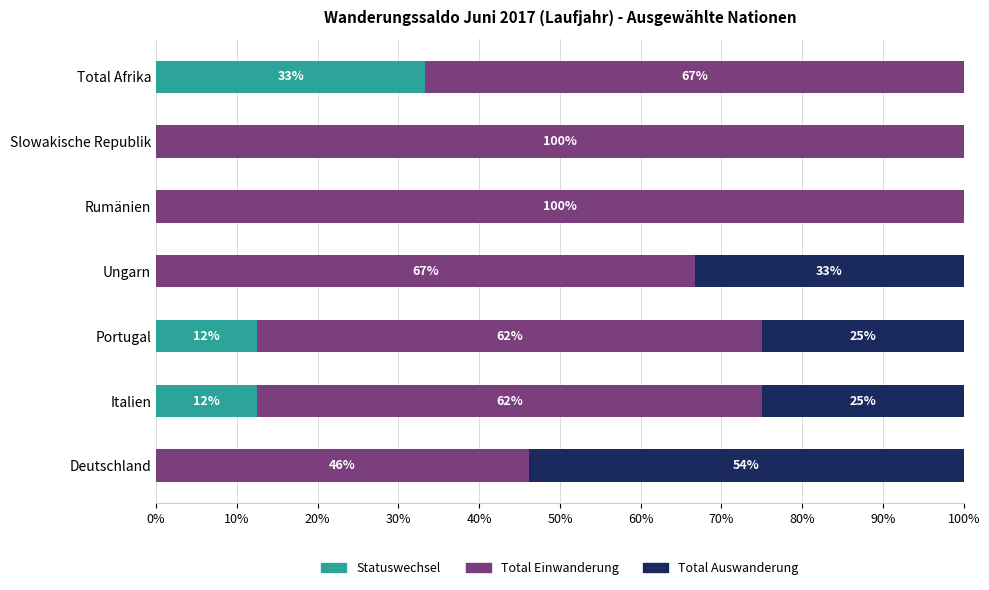

The value of Statuswechsel at Deutschland is 0.0. True or false?

True